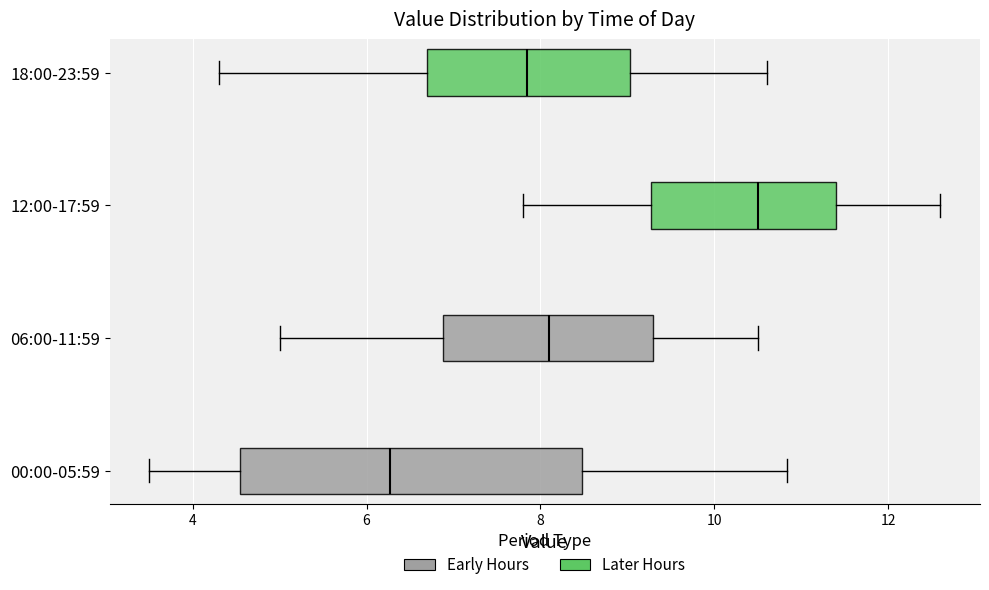

Where does the right whisker of the box for 12:00-17:59 end on the x-axis? The values are not printed on the chart, so give them approximately, as read against the axis.

12.6